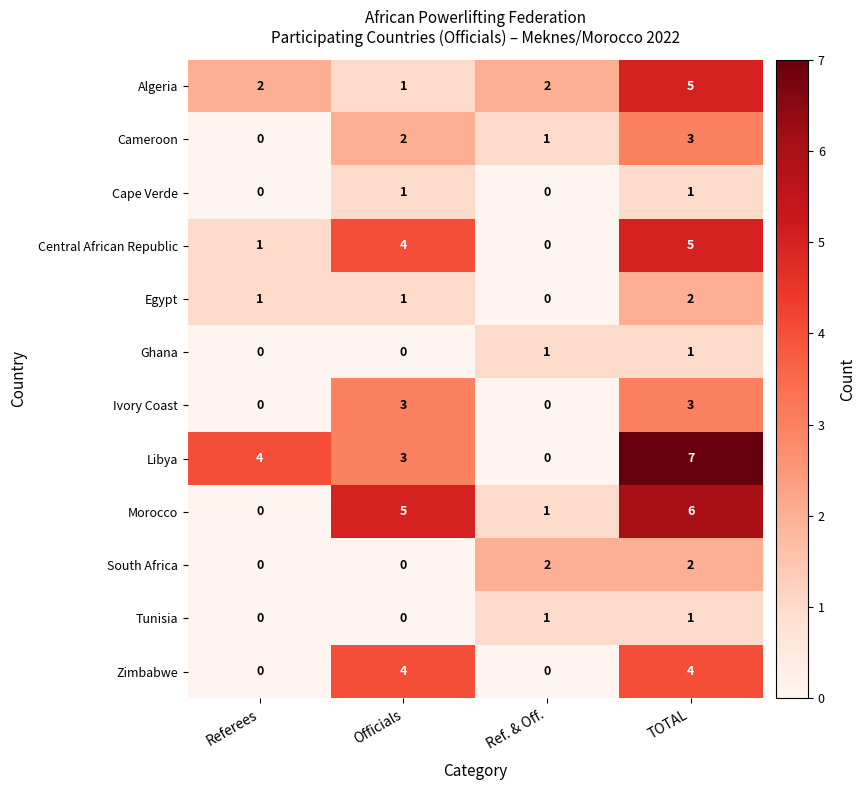

Which series has the widest spread of values?

Libya